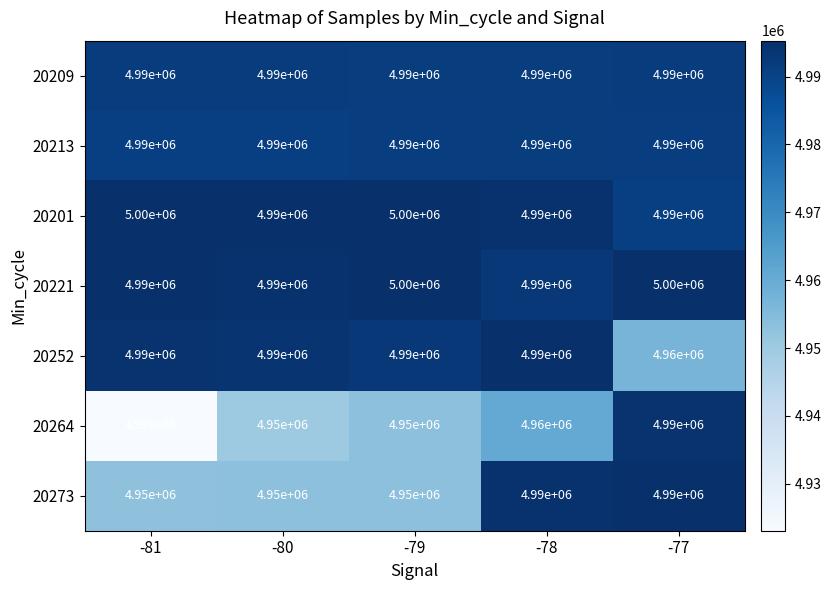

Is it true that 20209 equals 8254126 at -81?

False